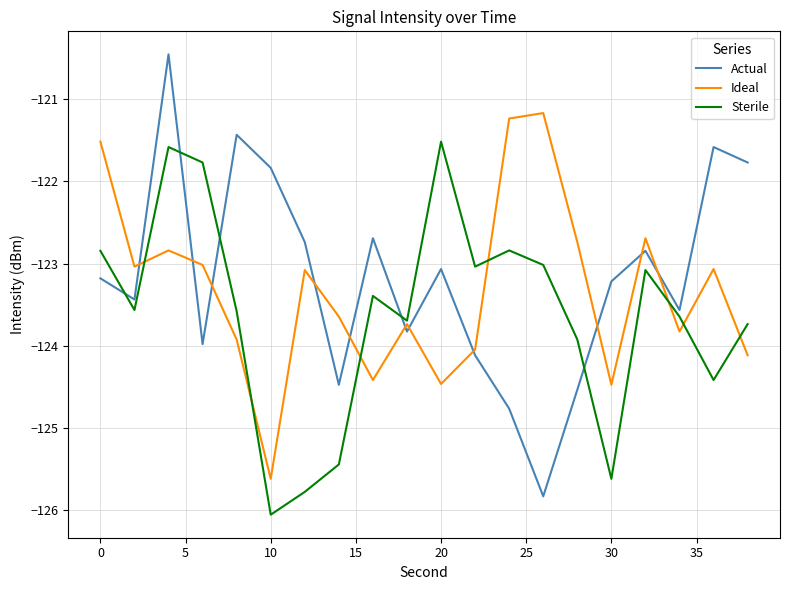

What is the minimum value for Ideal?

-125.6